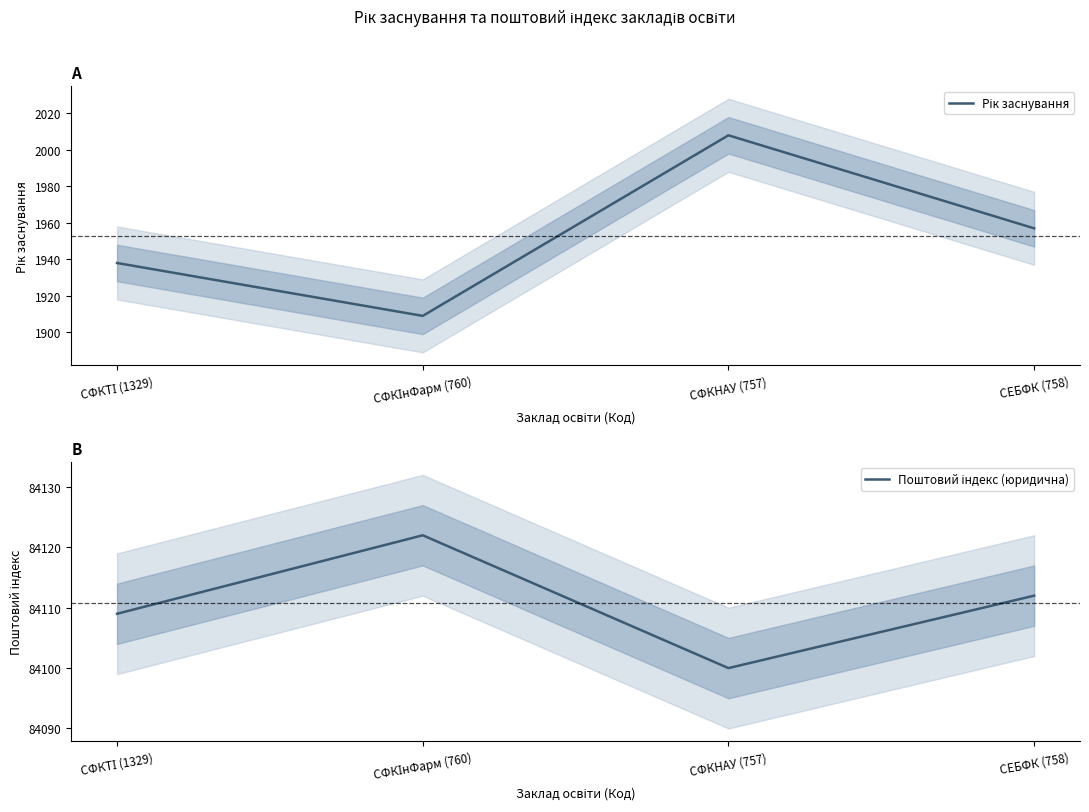

True or false: Рік заснування and Поштовий індекс (юридична) cross at least once.

False